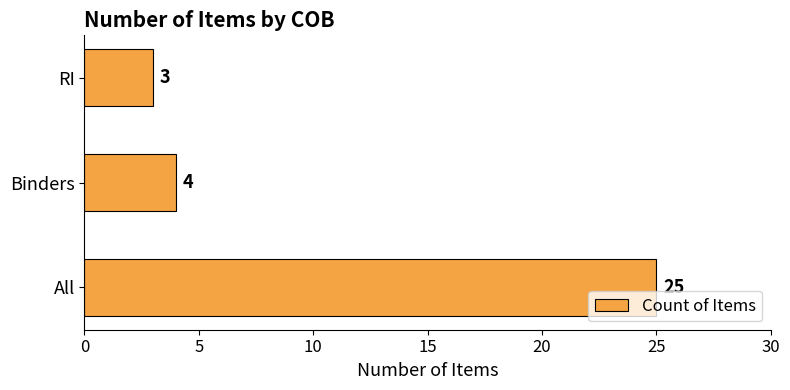

Where is the data nearest to the value 14?

Binders